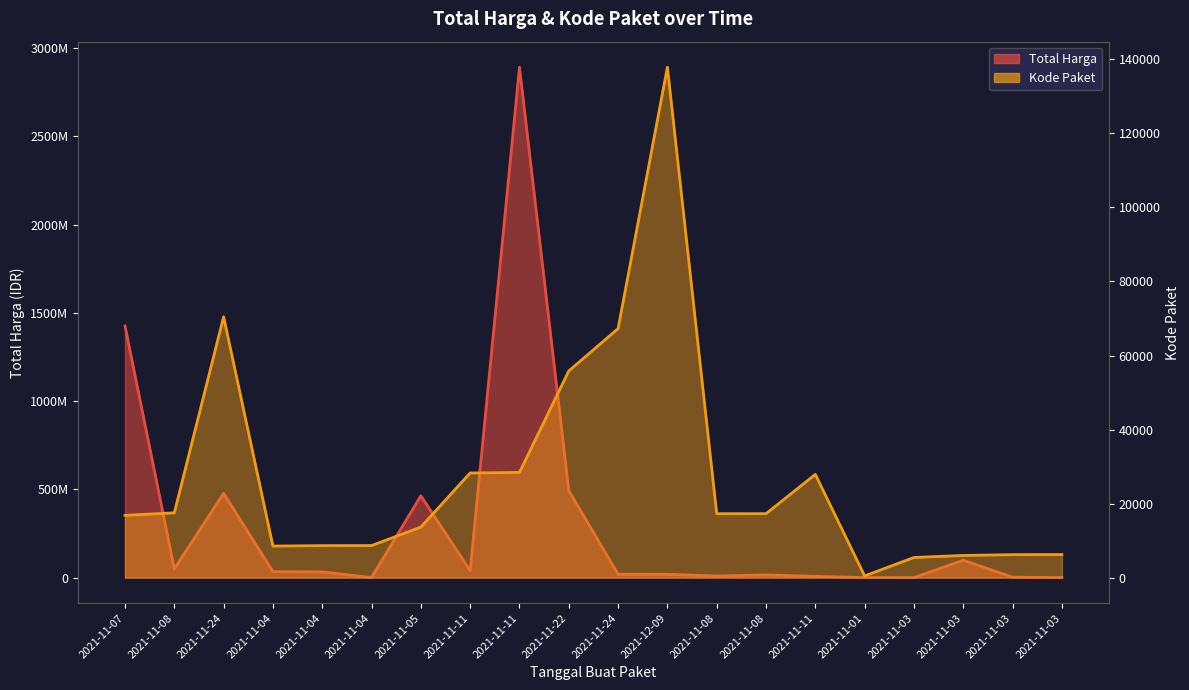

At 2021-11-04, list the series in order from largest to smallest.

Total Harga, Kode Paket